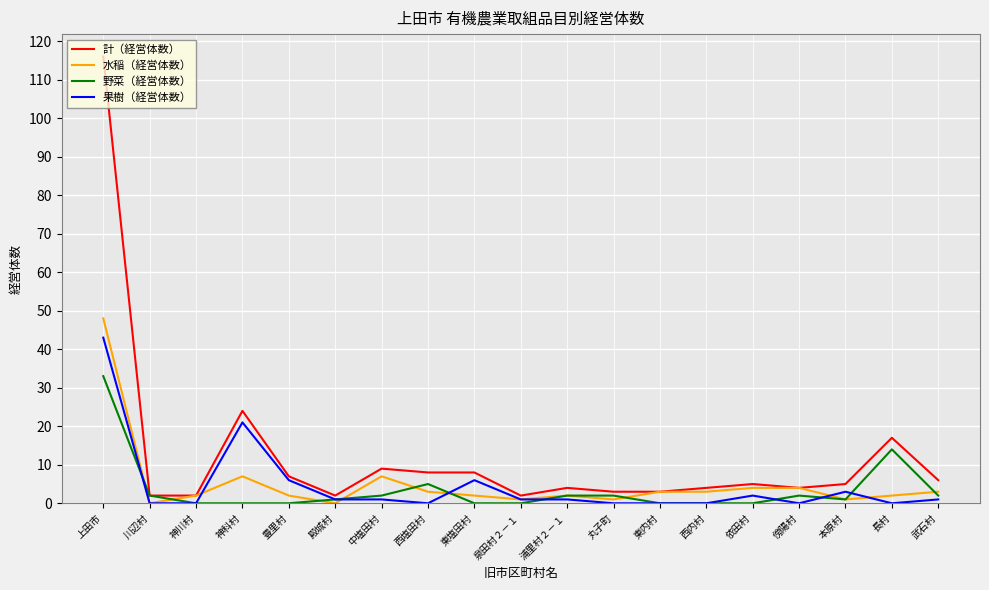

At which category is the sum across all series the highest?

上田市